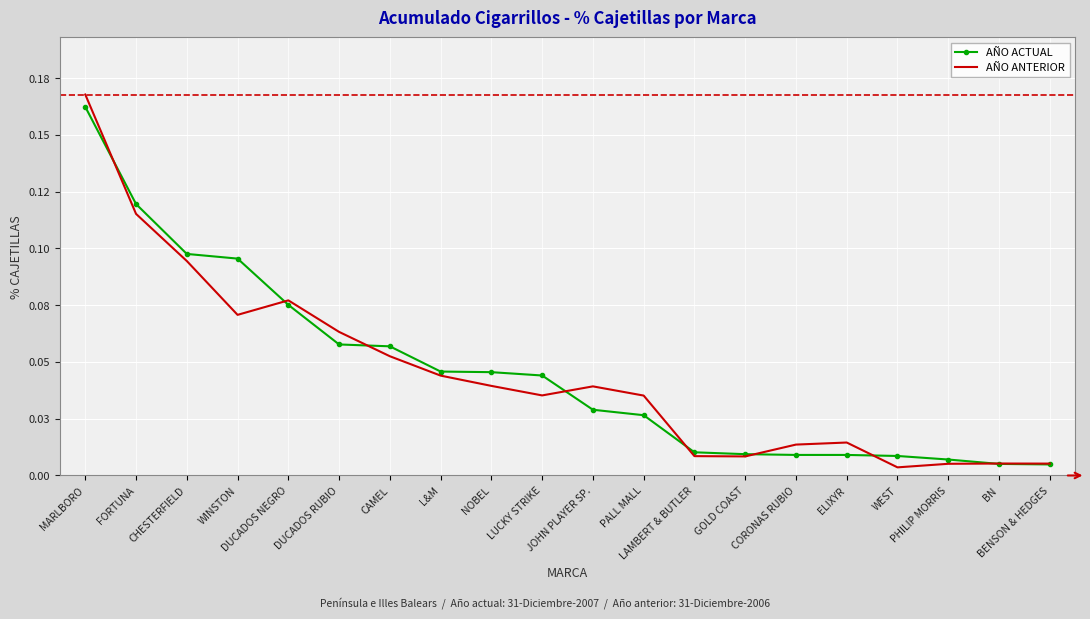

At how many categories does at least one series exceed 0?

20